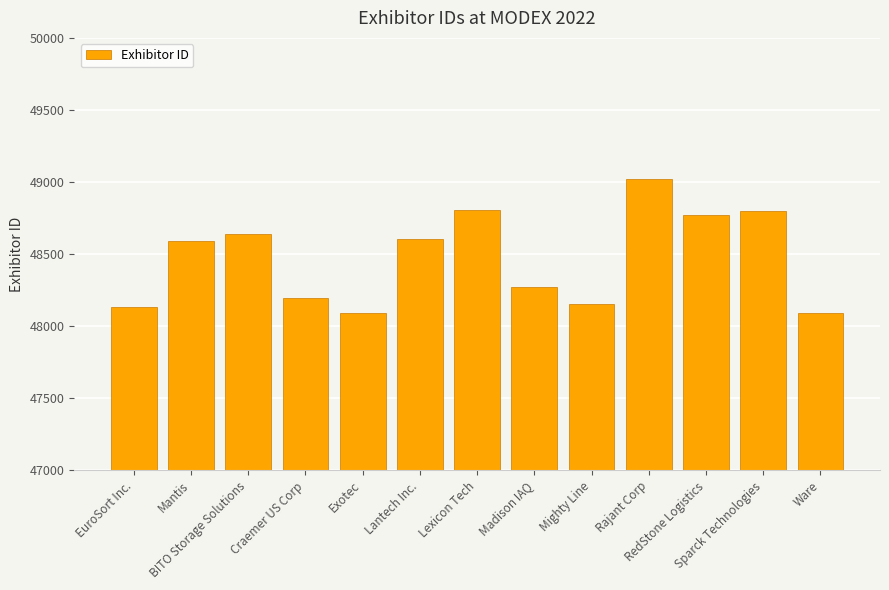

What is the change in value from BITO Storage Solutions to Sparck Technologies?

+159